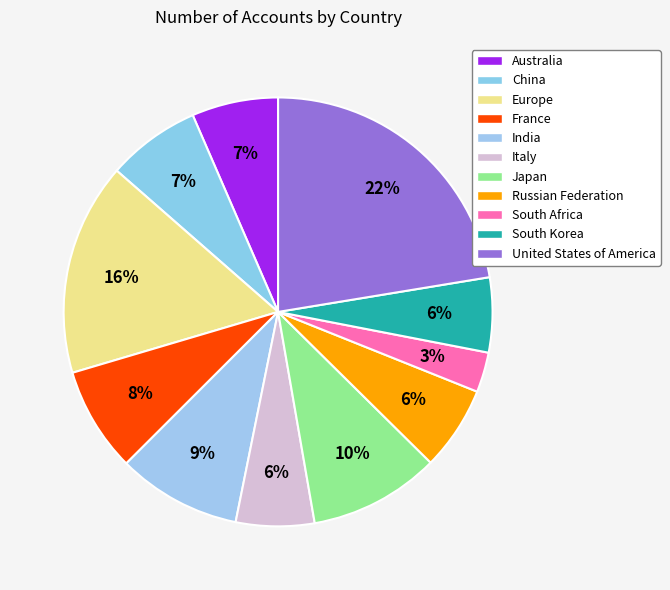

What percentage is the Europe slice, to the nearest percent?

16%